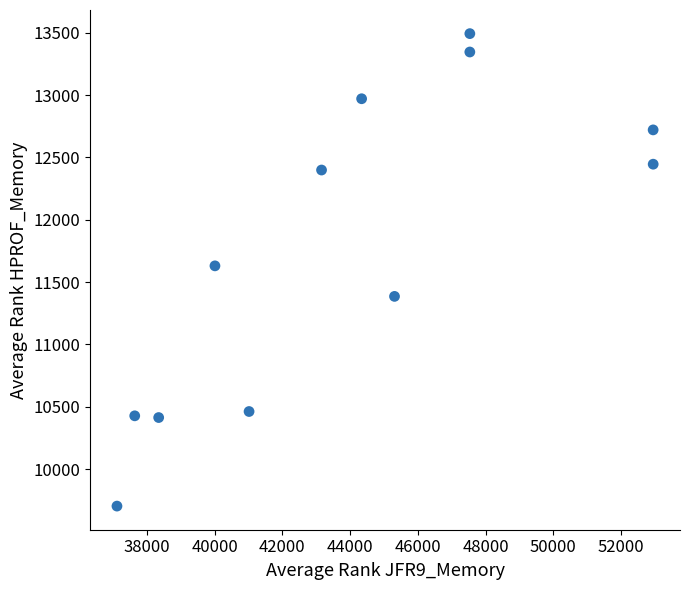

What is the average X value?

43991.5